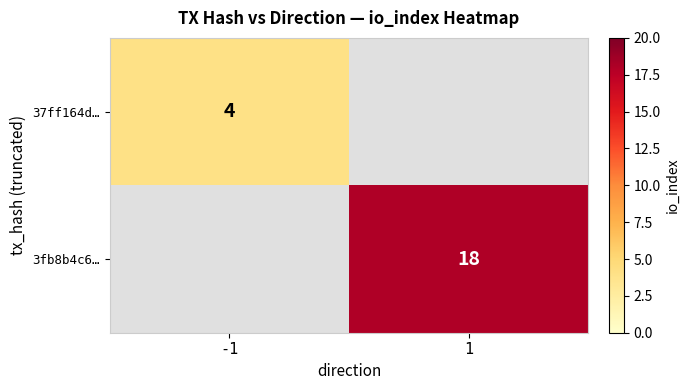

Is the value of 37ff164d… at -1 greater than the value of 3fb8b4c6… at 1?

No